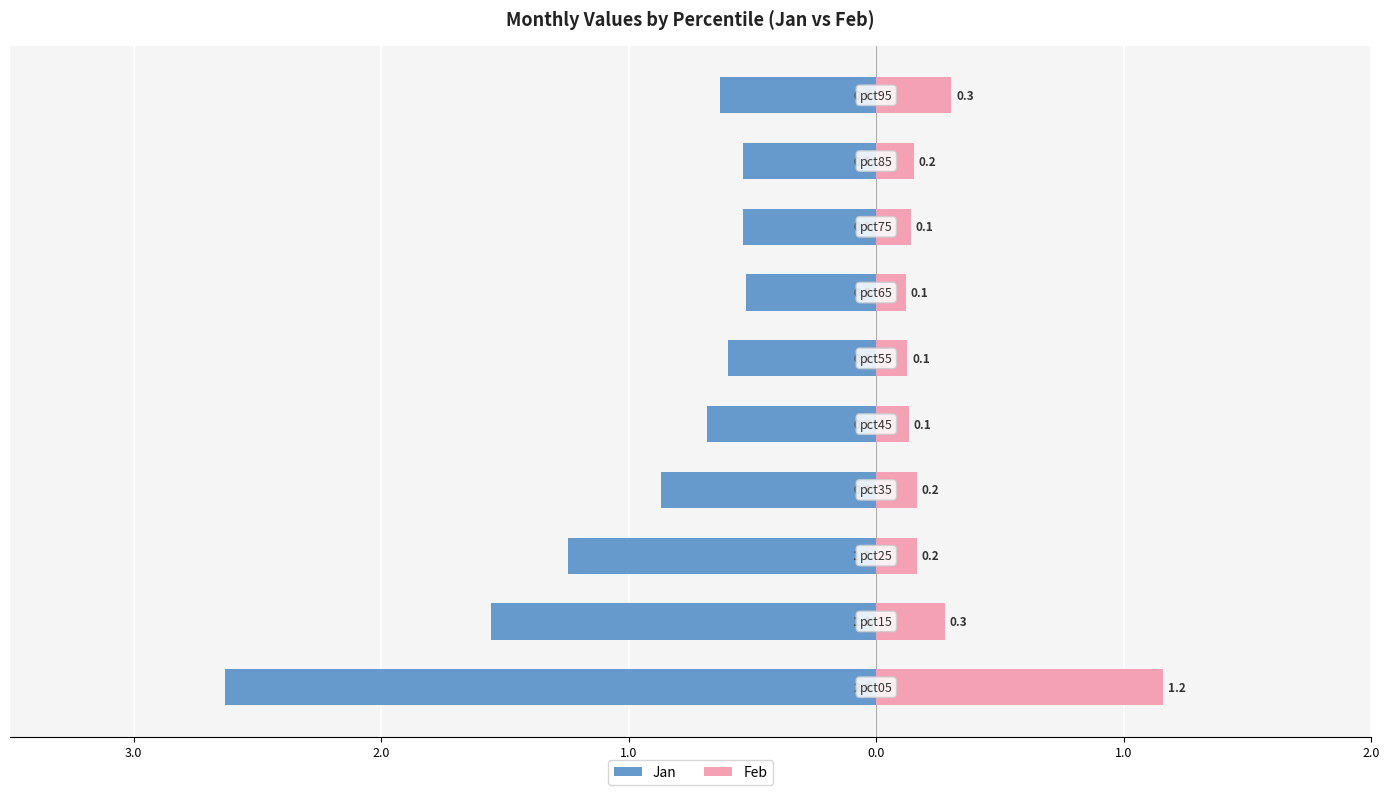

What is the total value across all series at 2.0?

-1.1